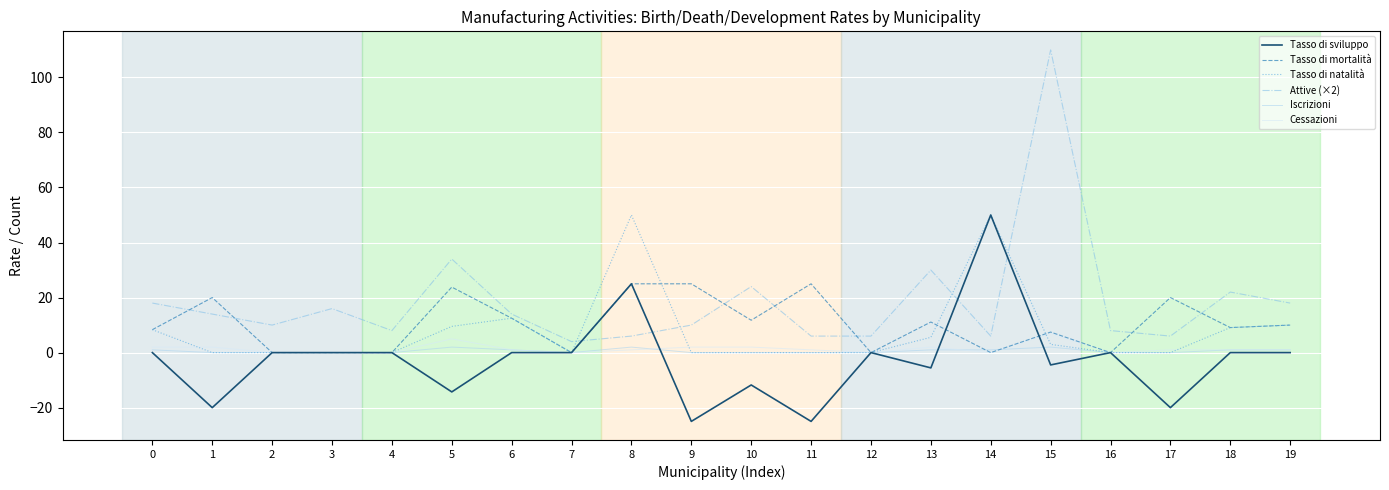

Which series has the largest range (max minus min)?

Attive (×2)